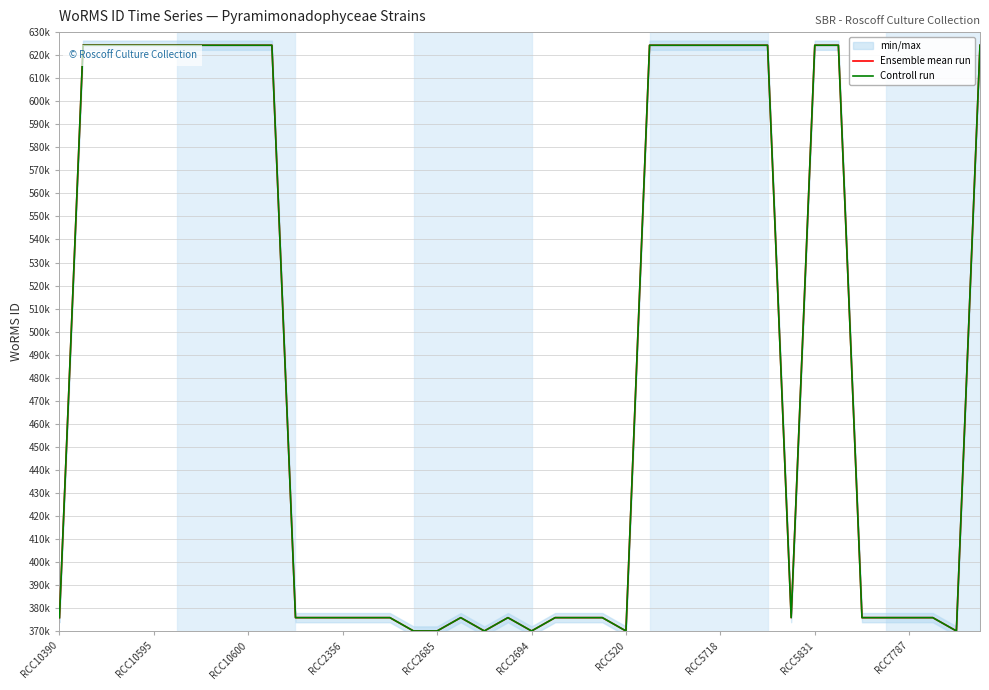

Is it true that Ensemble mean run equals 375880 at 11?

True